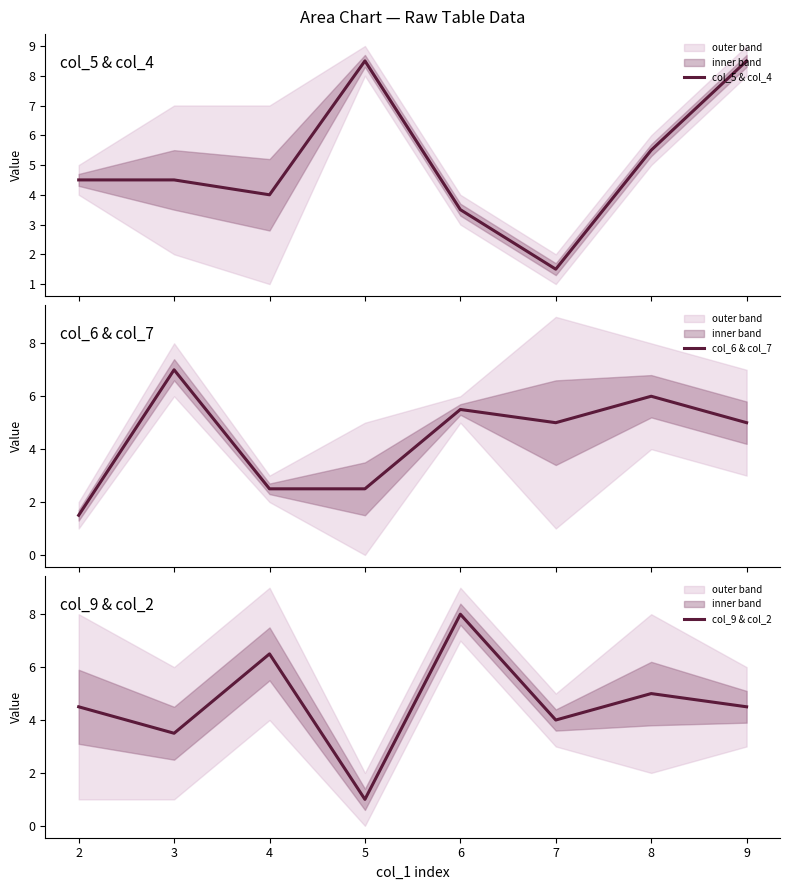

Which series has the widest spread of values?

col_5 & col_4